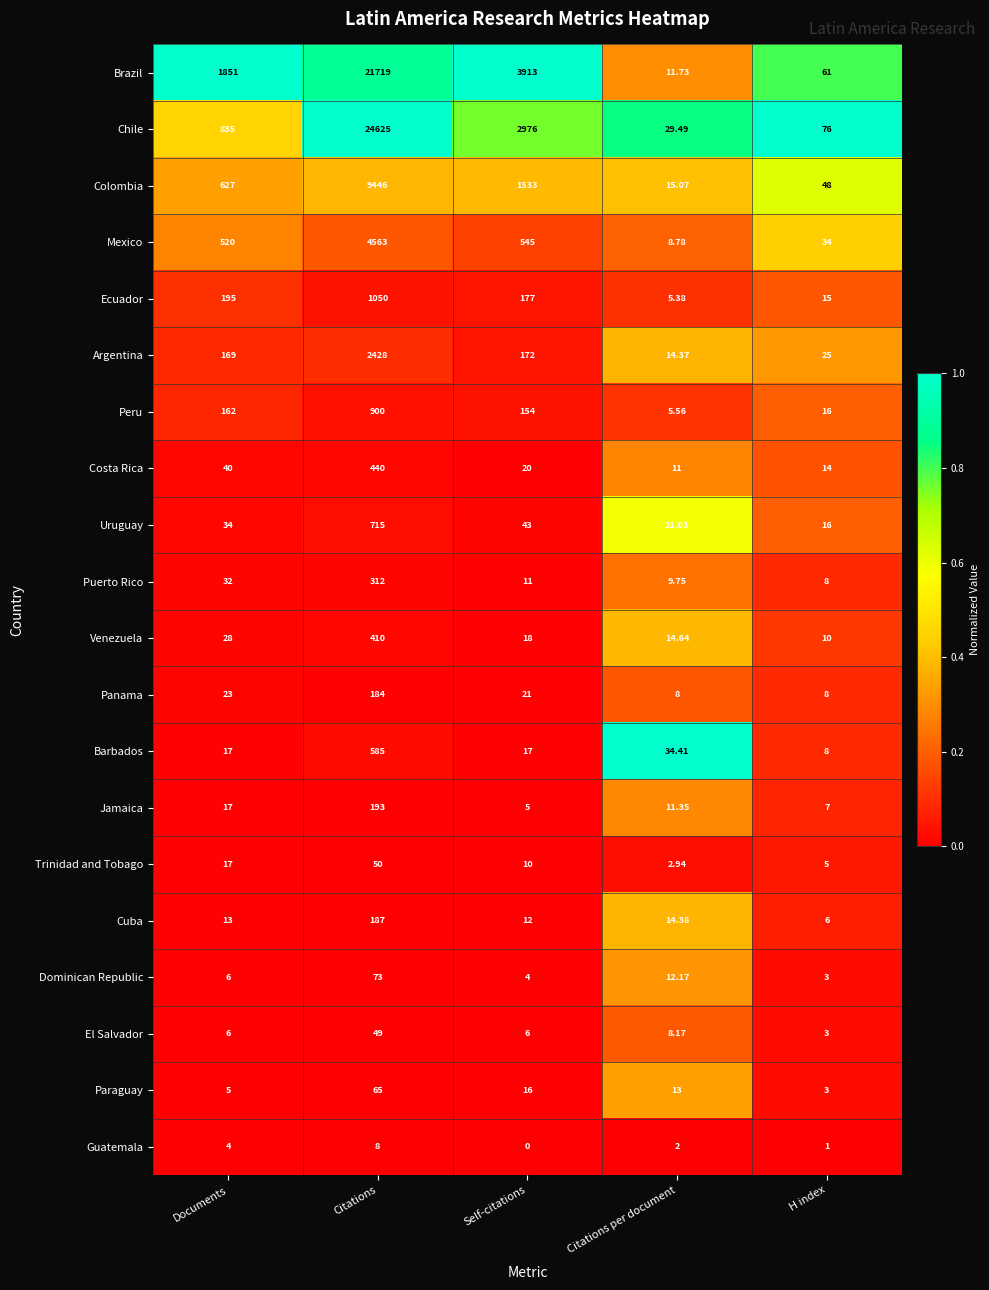

Which series has the widest spread of values?

Chile